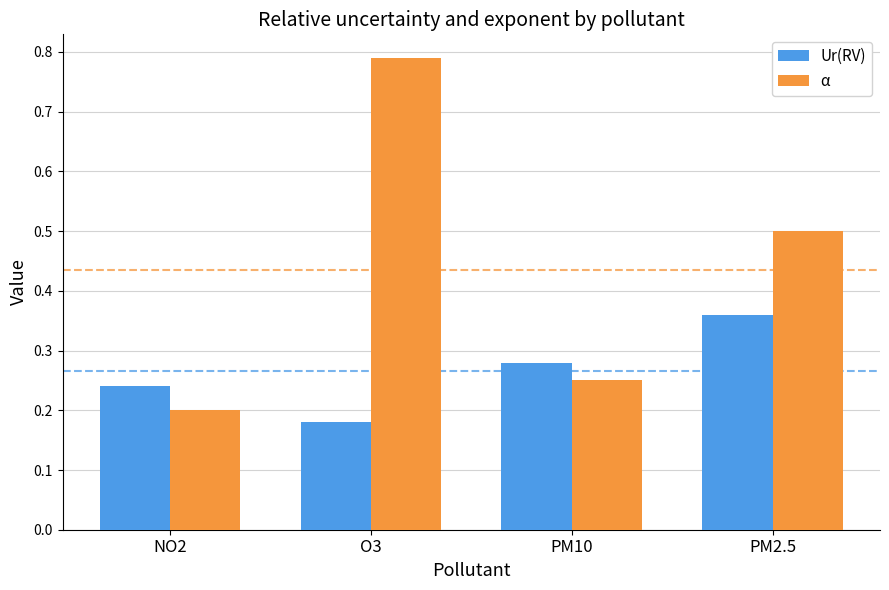

Count the Ur(RV) values in the range 0 to 1.

4